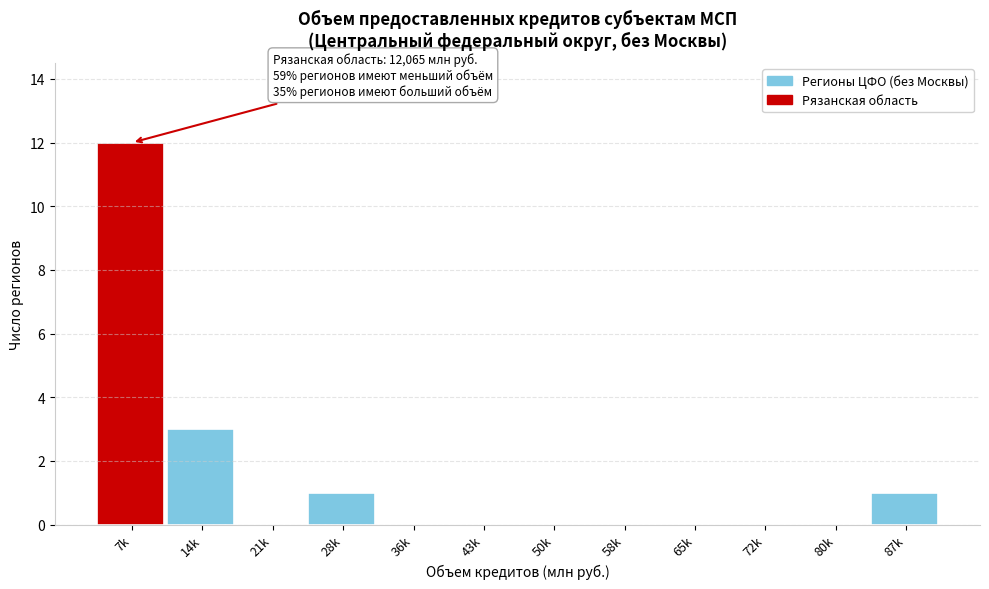

Reading left to right, transcribe all the data shown in this chart.

7k=12	14k=3	21k=0	28k=1	36k=0	43k=0	50k=0	58k=0	65k=0	72k=0	80k=0	87k=1